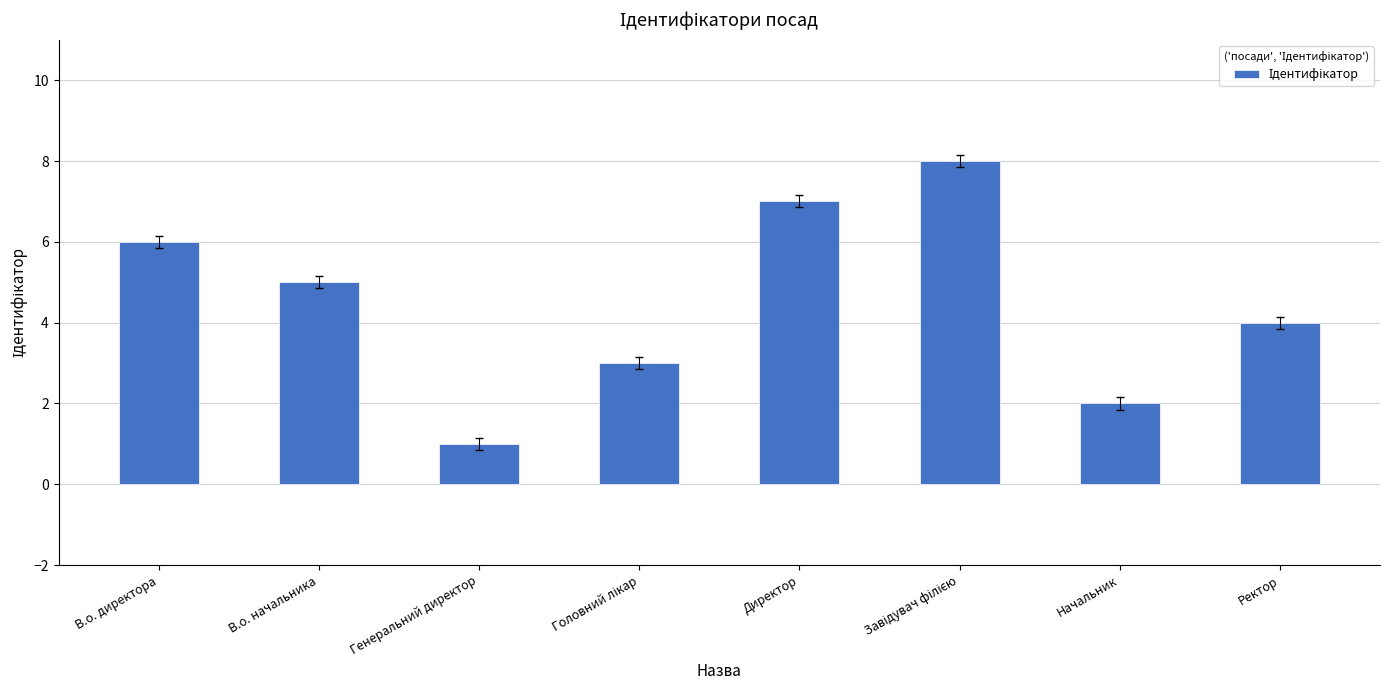

What is the sum of the values at В.о. директора and Генеральний директор?

7